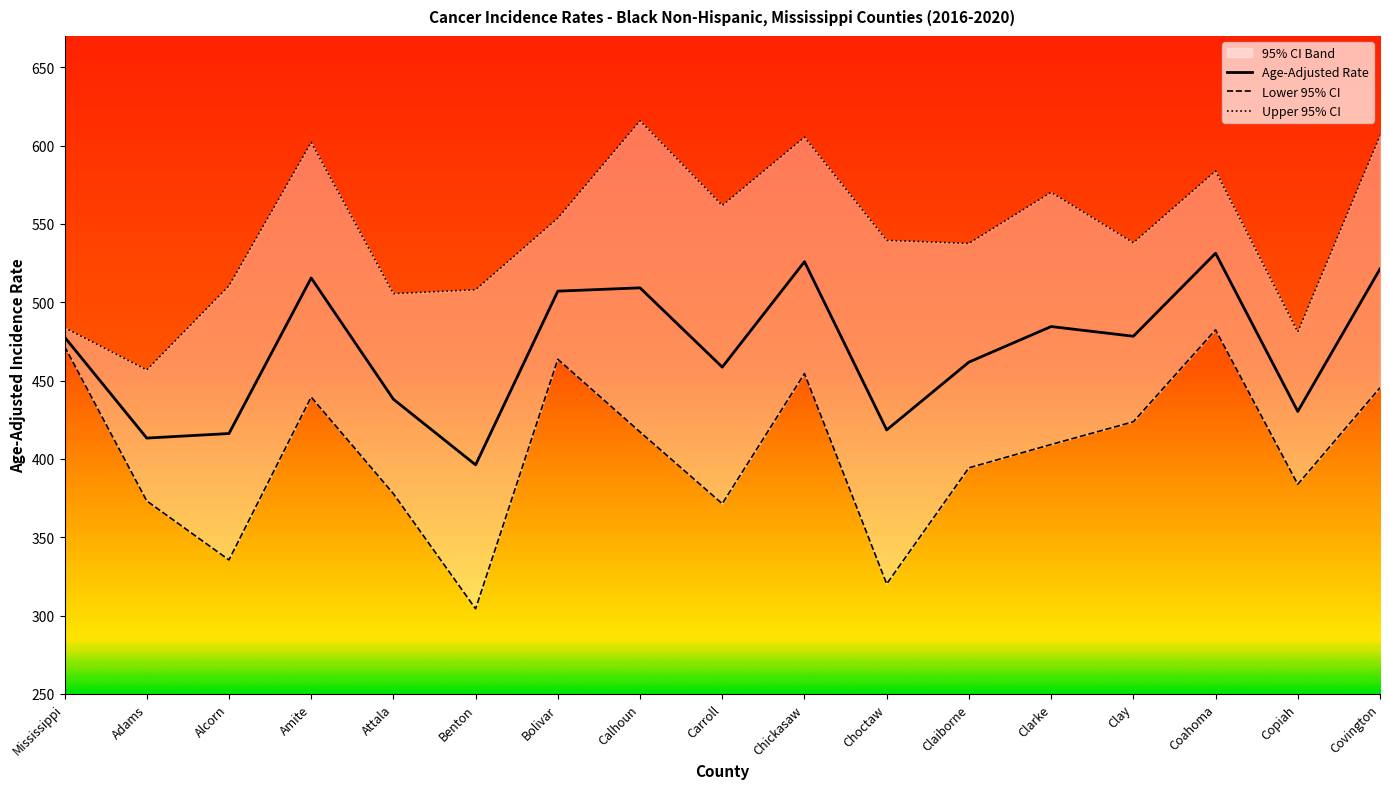

What is the label of the 9th point from the right?

Carroll